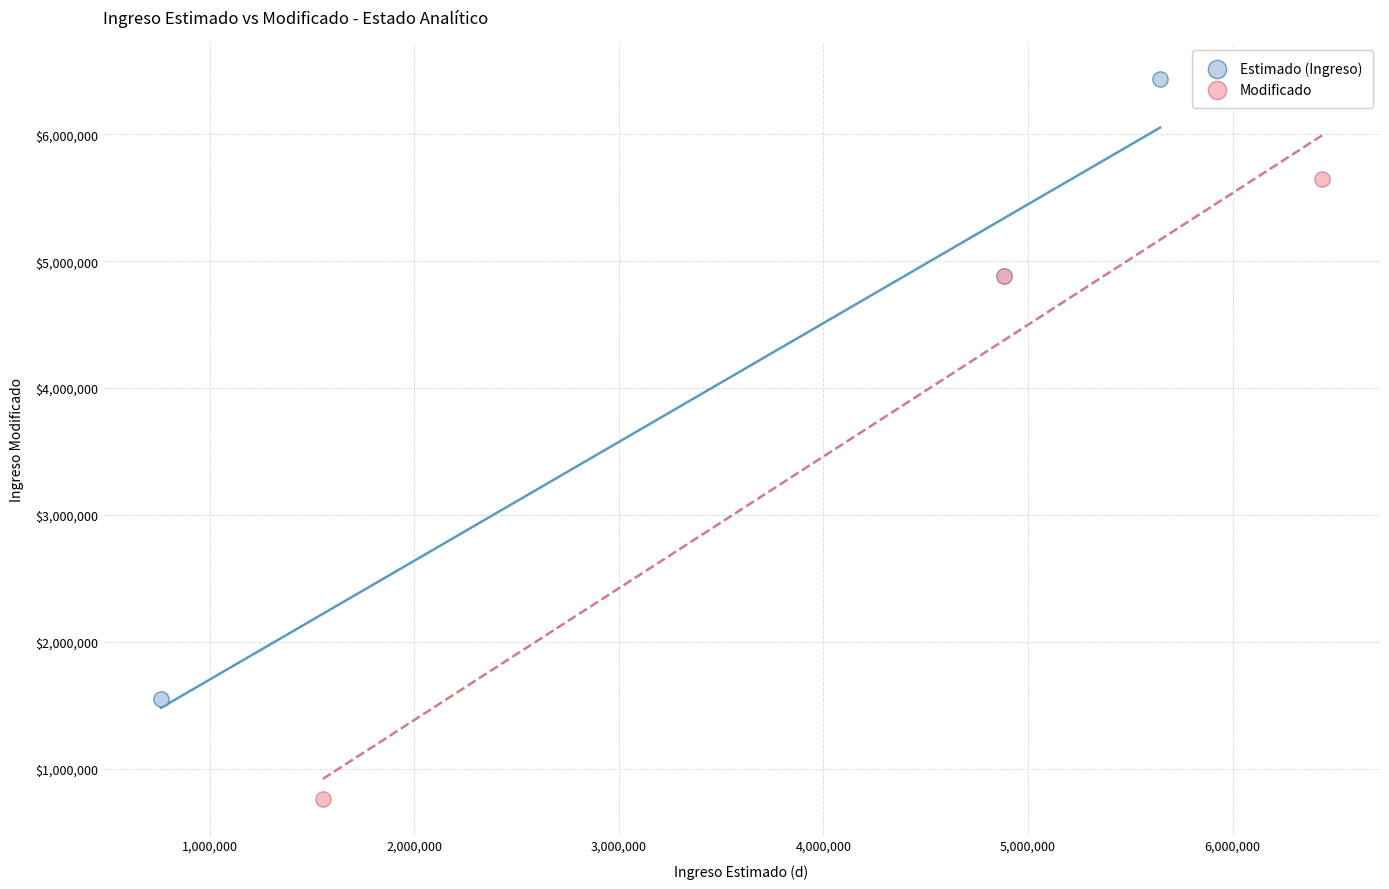

What are all the series names shown in the legend?

Estimado (Ingreso), Modificado